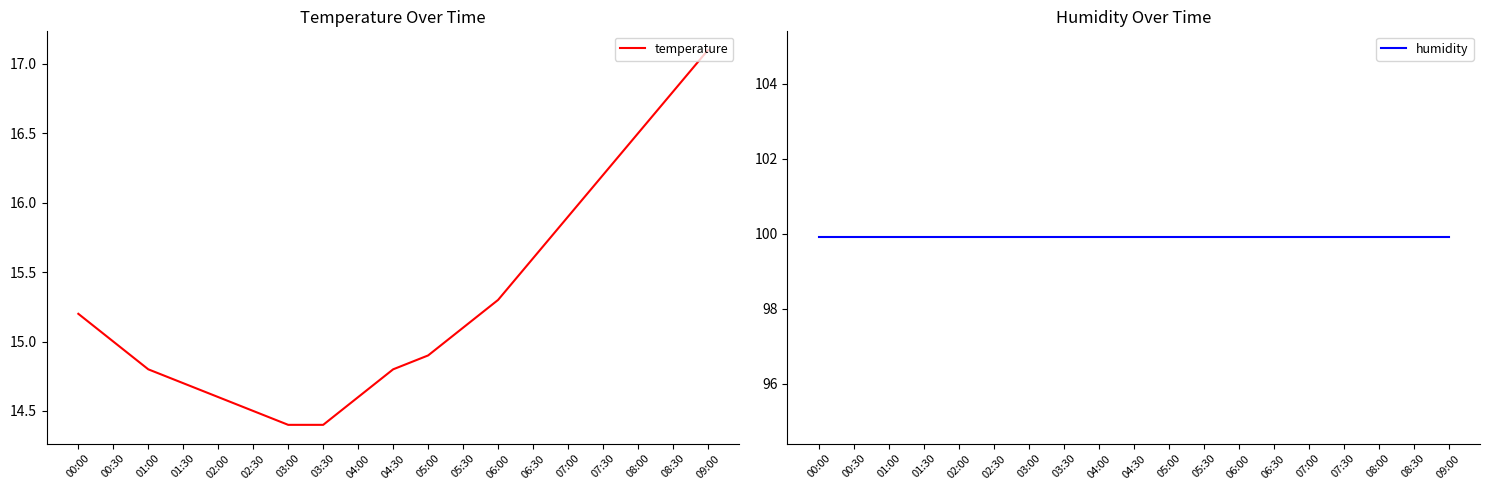

True or false: humidity and temperature intersect in this chart.

False